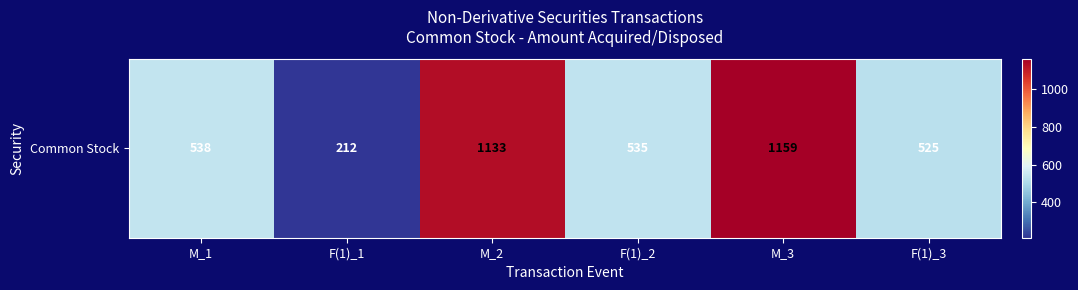

True or false: the data shows 348 at F(1)_1.

False